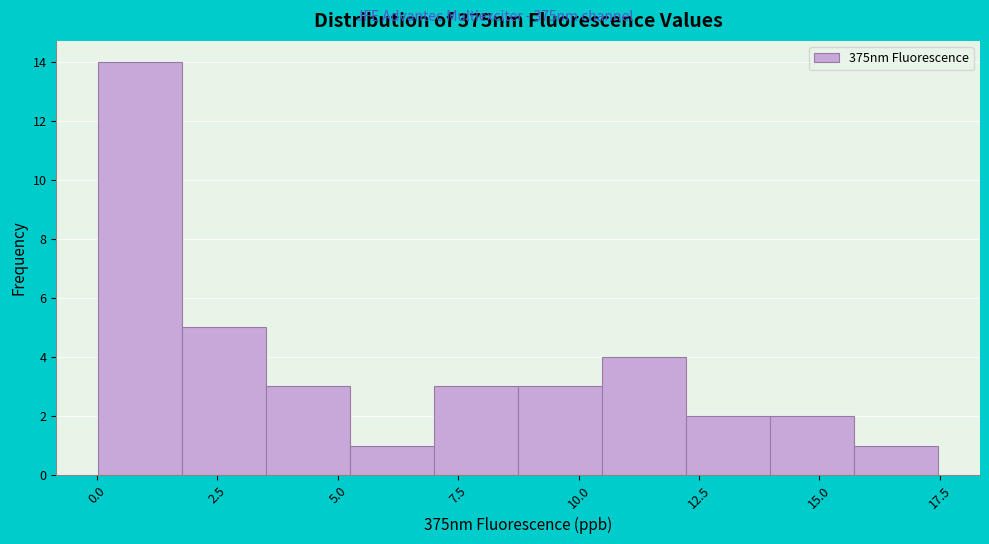

Around what value on the x-axis is the tallest bar? Give the approximate position of its centre, as read against the axis.

1.0